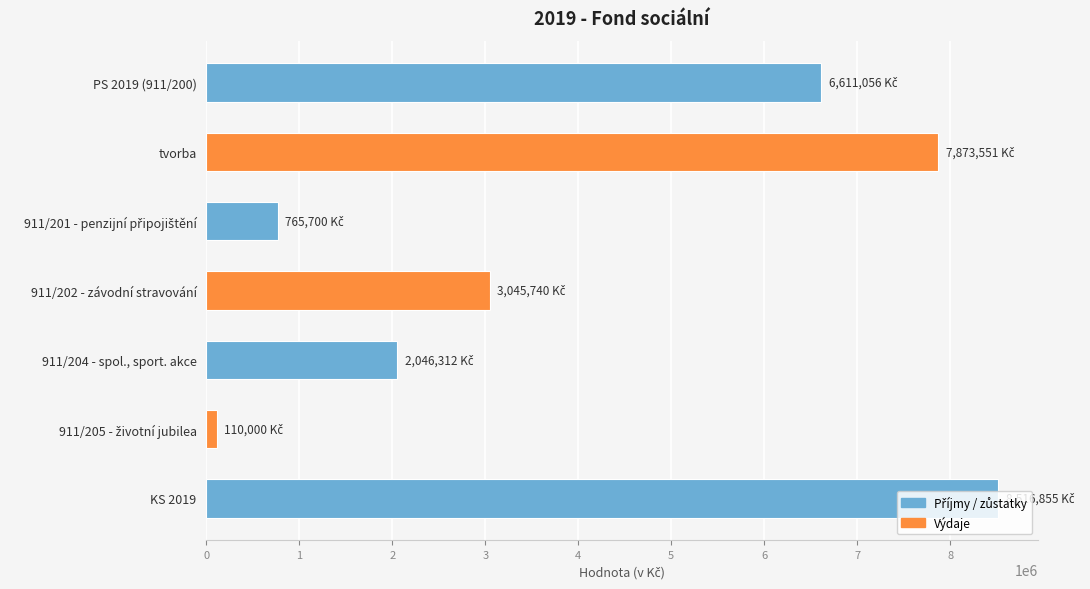

What is the difference between the second highest and minimum values?

7763551.1